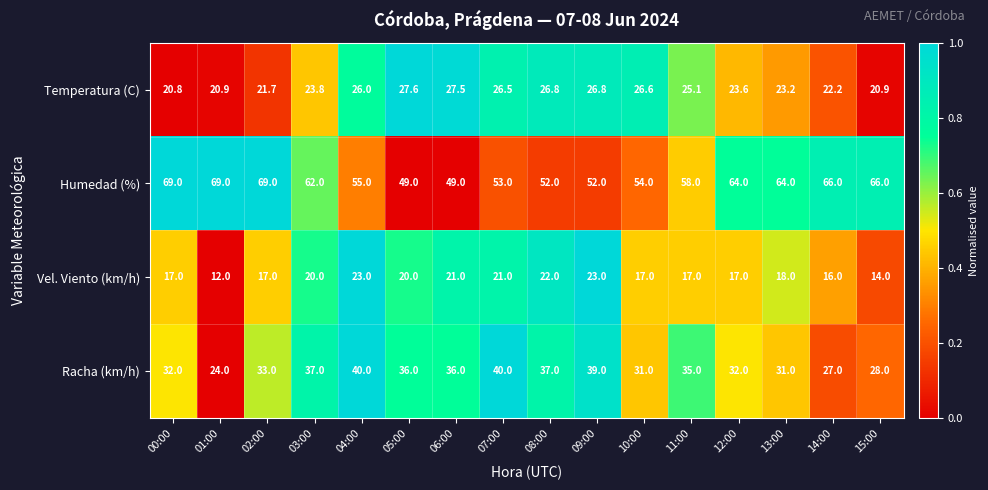

What is the maximum value for Temperatura (C)?

27.6